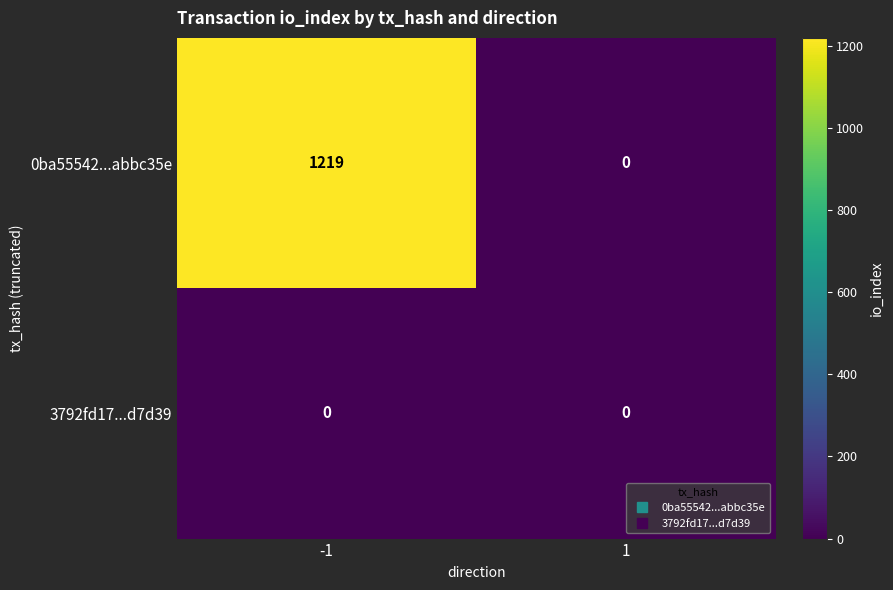

List the series in order of their peak value, lowest first.

3792fd17...d7d39, 0ba55542...abbc35e